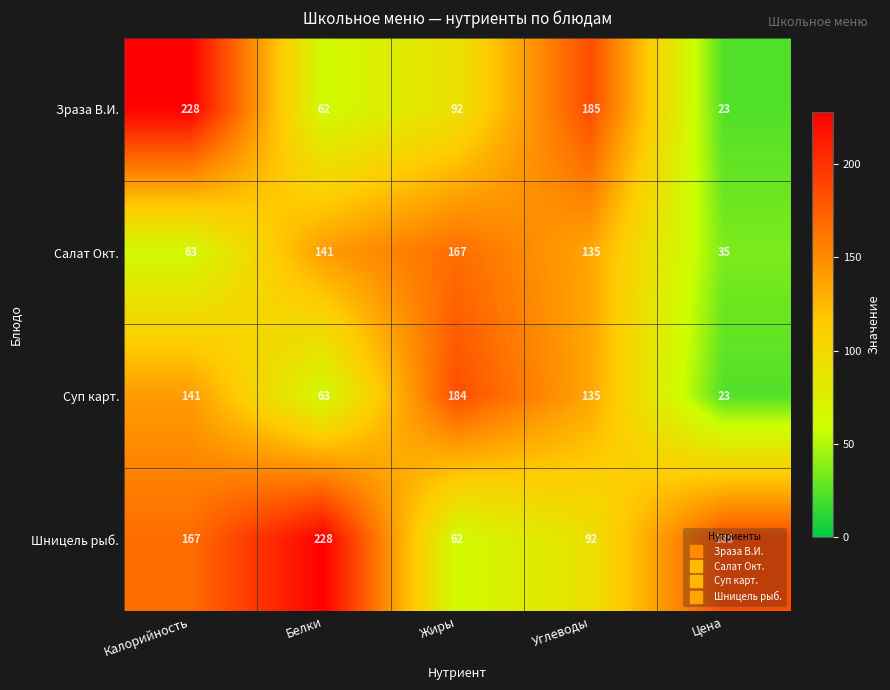

What is the difference between the highest and lowest values at Жиры?

122